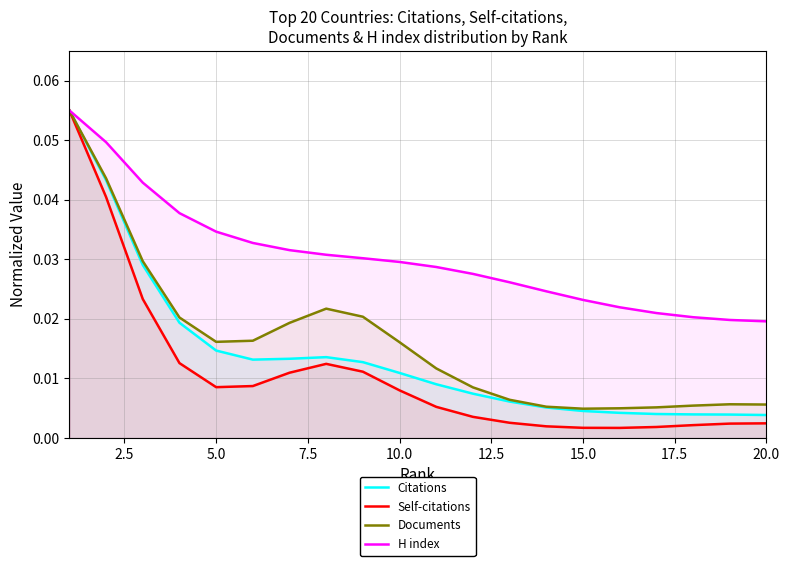

Which series has the widest spread of values?

Self-citations